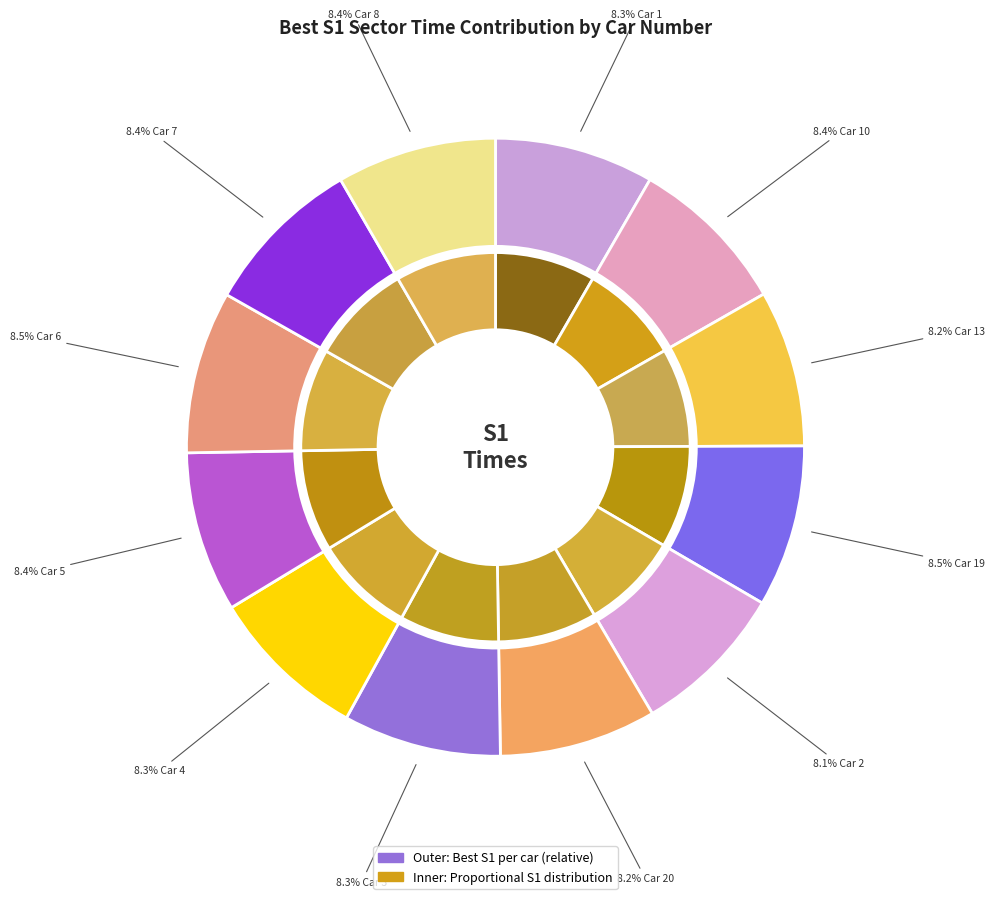

Does any single category account for the majority?

No